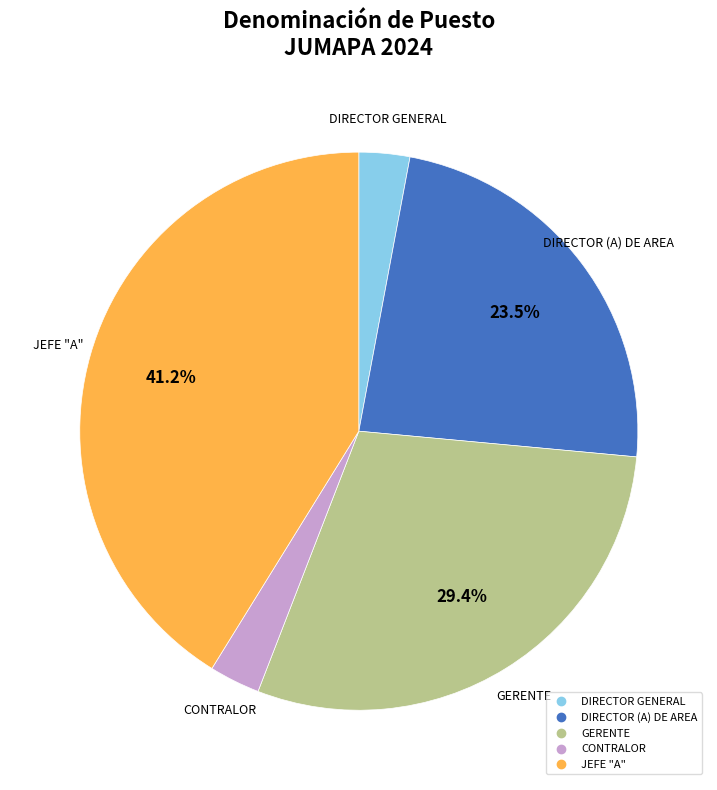

Does any single category account for the majority?

No